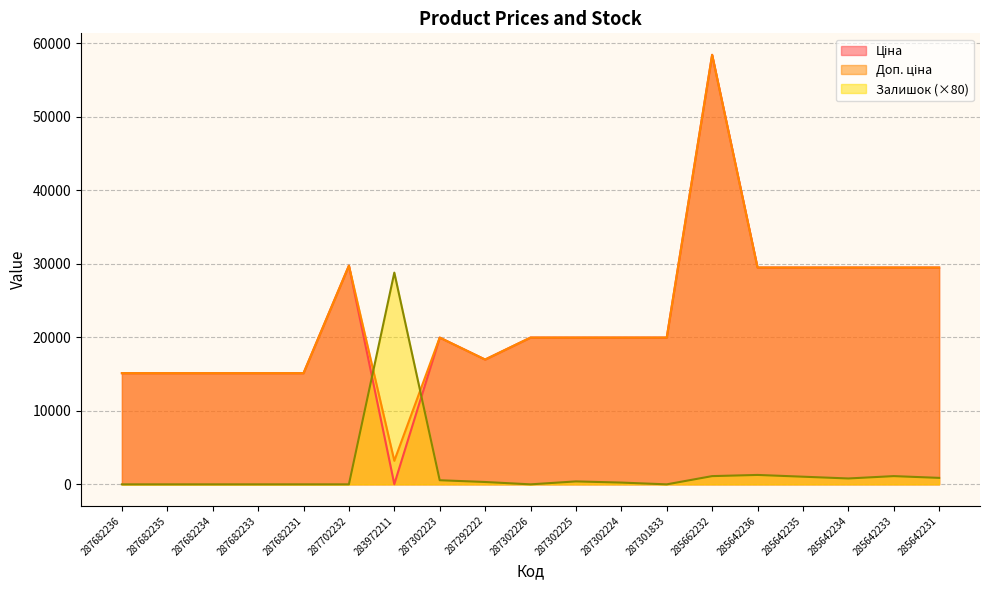

Does the chart have visible grid lines?

Yes